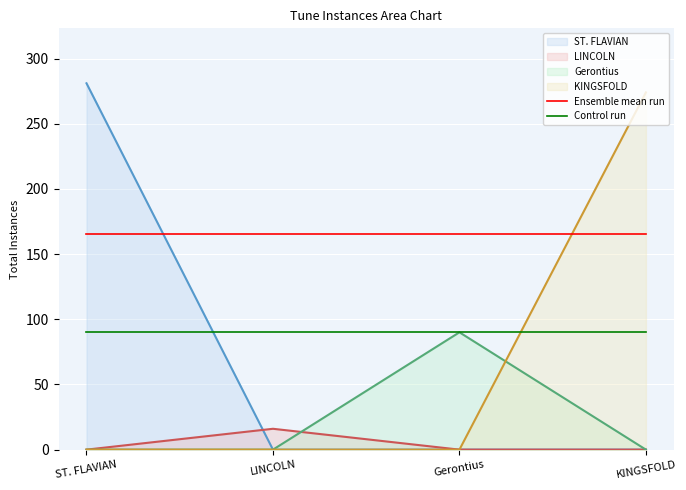

What are all the series names shown in the legend?

ST. FLAVIAN, LINCOLN, Gerontius, KINGSFOLD, Ensemble mean run, Control run